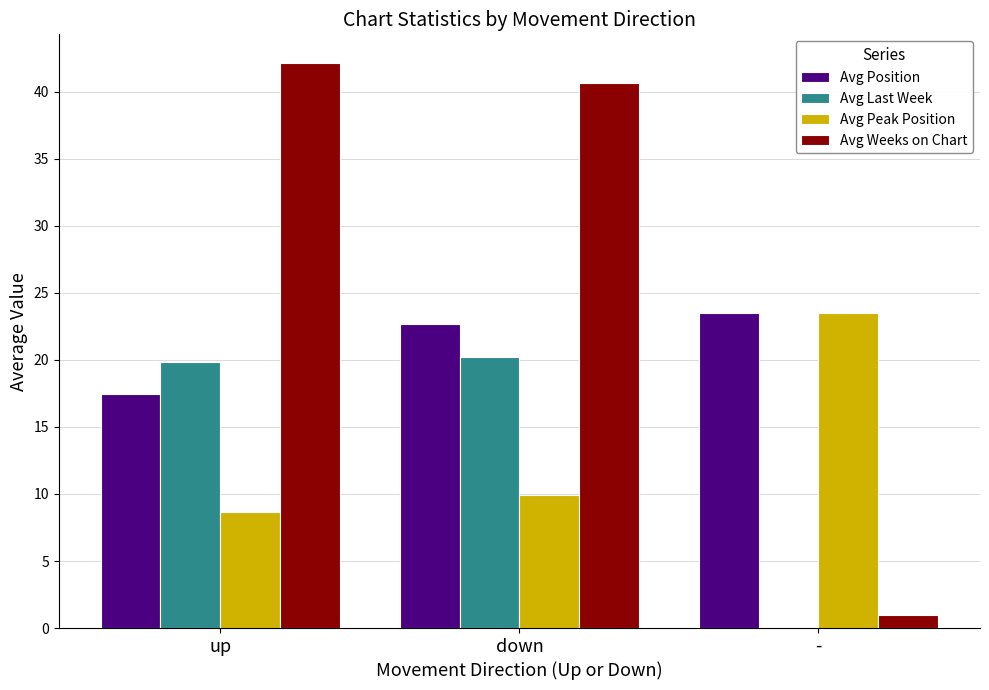

How many data points does each series have?

3